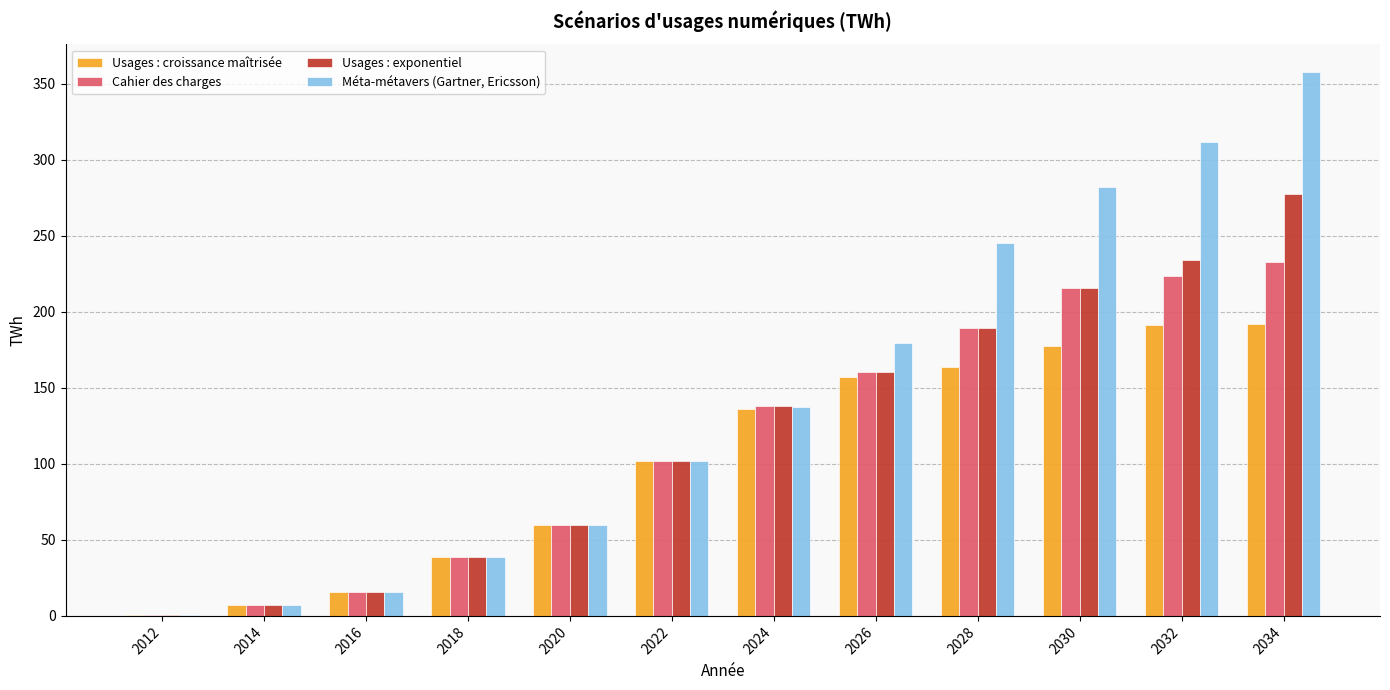

What is the sum of the Usages : croissance maîtrisée values at 2020 and 2022?

161.2